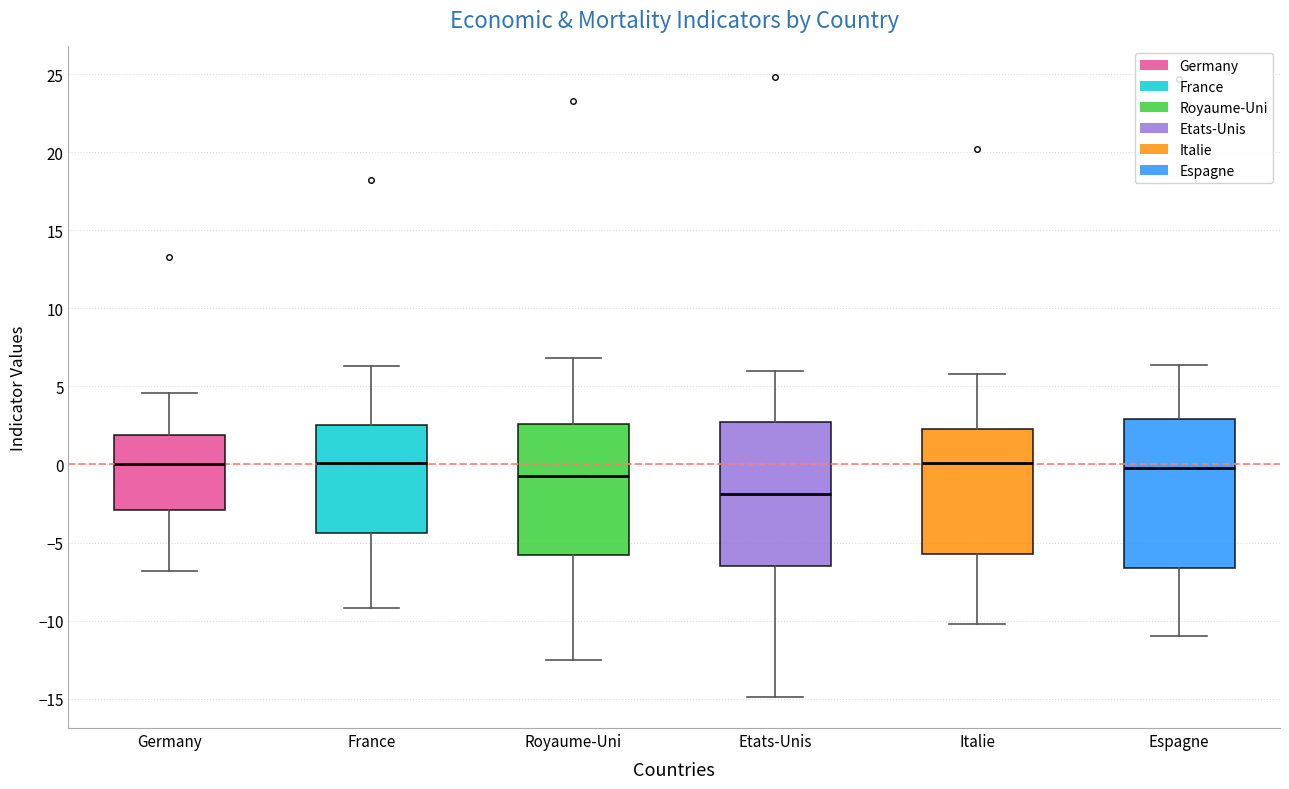

Reading left to right, transcribe this box plot: for each box, give where its median line is, the range the box spans, and where its two whiskers end, as read against the y-axis. The values are not printed on the chart, so give them approximately, as read against the axis.

Germany: median 0.0, box -3.0 to 2.0, whiskers -7.0 to 4.5
France: median 0.0, box -4.5 to 2.5, whiskers -9.0 to 6.5
Royaume-Uni: median -0.5, box -6.0 to 2.5, whiskers -12.5 to 7.0
Etats-Unis: median -2.0, box -6.5 to 2.5, whiskers -15.0 to 6.0
Italie: median 0.0, box -5.5 to 2.5, whiskers -10.0 to 6.0
Espagne: median 0.0, box -6.5 to 3.0, whiskers -11.0 to 6.5